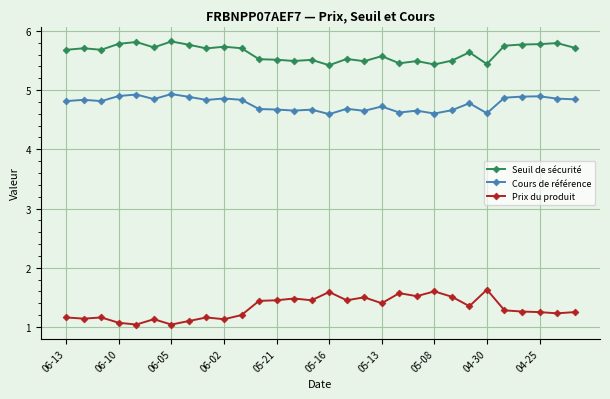

What is the sum of all Seuil de sécurité values?

168.9